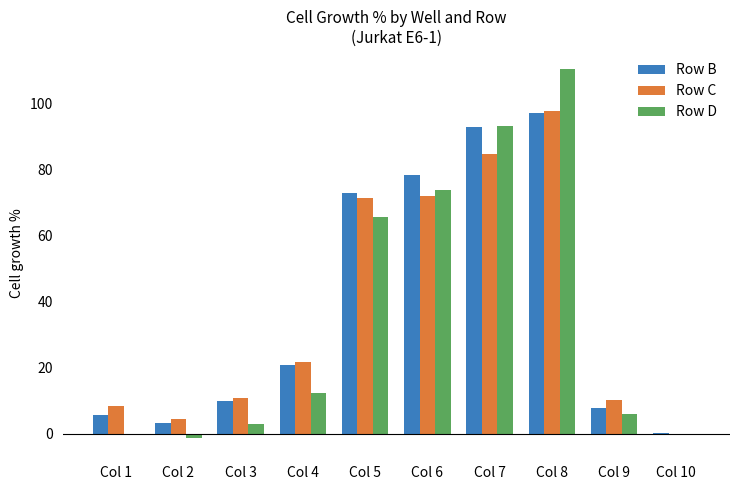

At which category is the sum across all series the highest?

Col 8